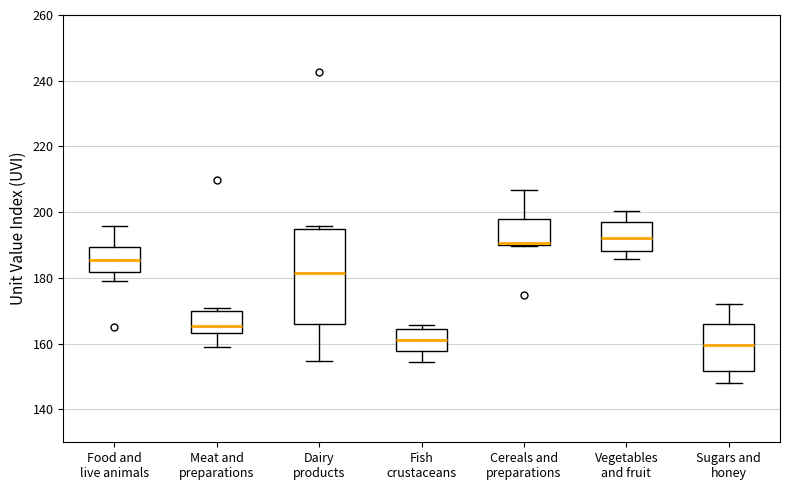

Reading left to right, transcribe this box plot: for each box, give where its median line is, the range the box spans, and where its two whiskers end, as read against the y-axis. The values are not printed on the chart, so give them approximately, as read against the axis.

Food and live animals: median 186, box 182 to 190, whiskers 180 to 196
Meat and preparations: median 166, box 164 to 170, whiskers 158 to 170 (just above the box's upper edge)
Dairy products: median 182, box 166 to 194, whiskers 154 to 196
Fish crustaceans: median 162, box 158 to 164, whiskers 154 to 166
Cereals and preparations: median 190 (drawn on the box's lower edge), box 190 to 198, whiskers 190 to 206
Vegetables and fruit: median 192, box 188 to 196, whiskers 186 to 200
Sugars and honey: median 160, box 152 to 166, whiskers 148 to 172